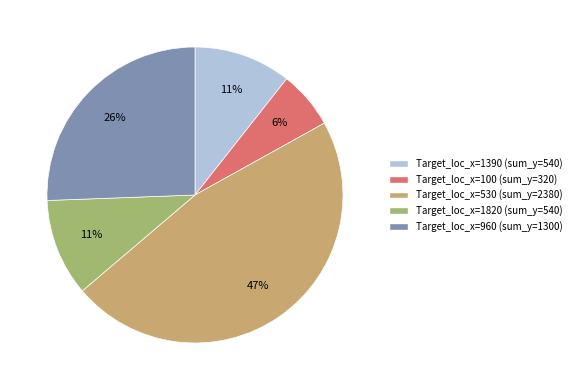

Does any single category account for the majority?

No